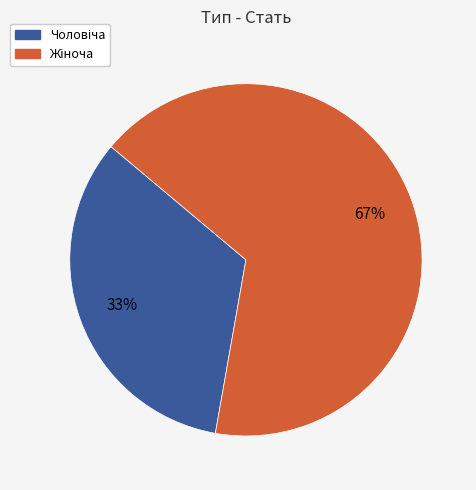

How many segments does this pie chart have?

2